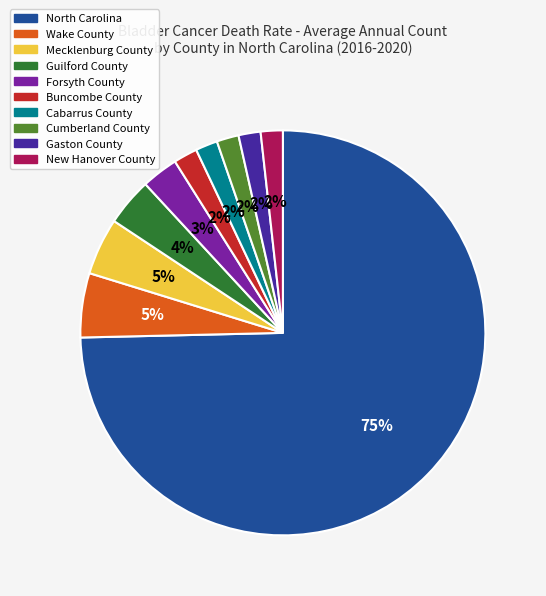

Which slice is the largest?

North Carolina